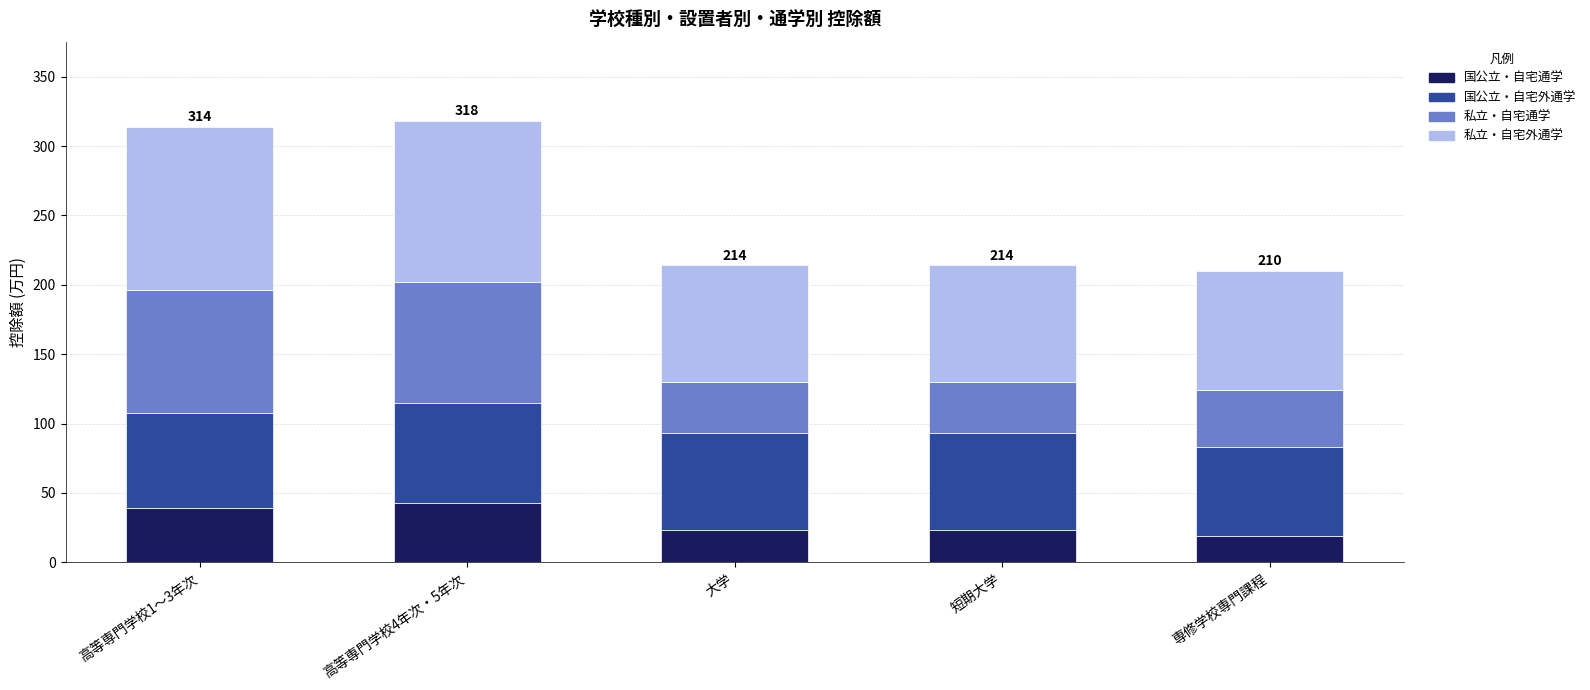

Reading right to left, what are the values for 国公立・自宅通学?

専修学校専門課程=19	短期大学=23	大学=23	高等専門学校4年次・5年次=43	高等専門学校1～3年次=39